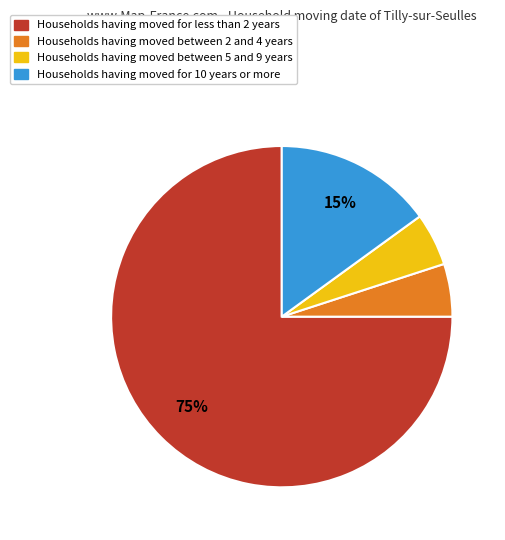

To the nearest percent, what is the average slice percentage?

25%